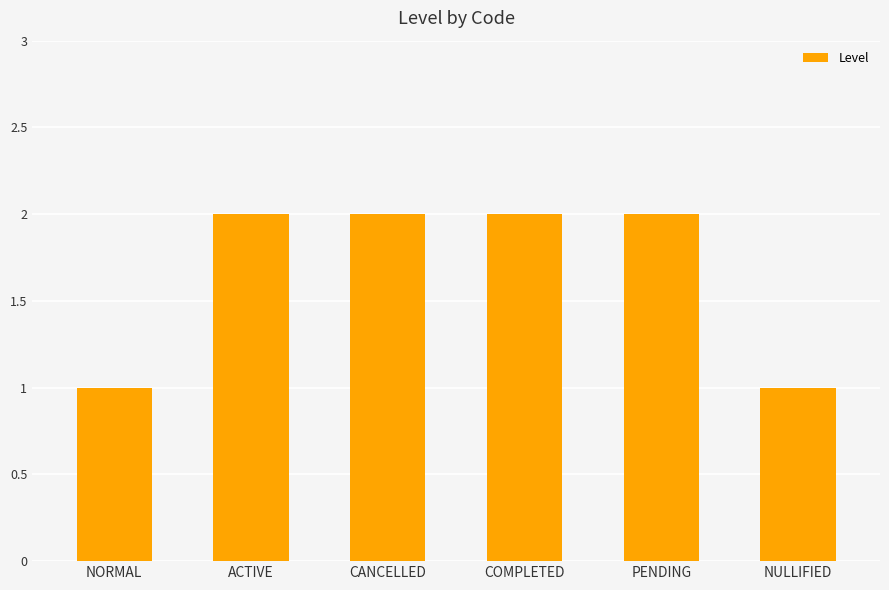

The value at NULLIFIED is 1. True or false?

True